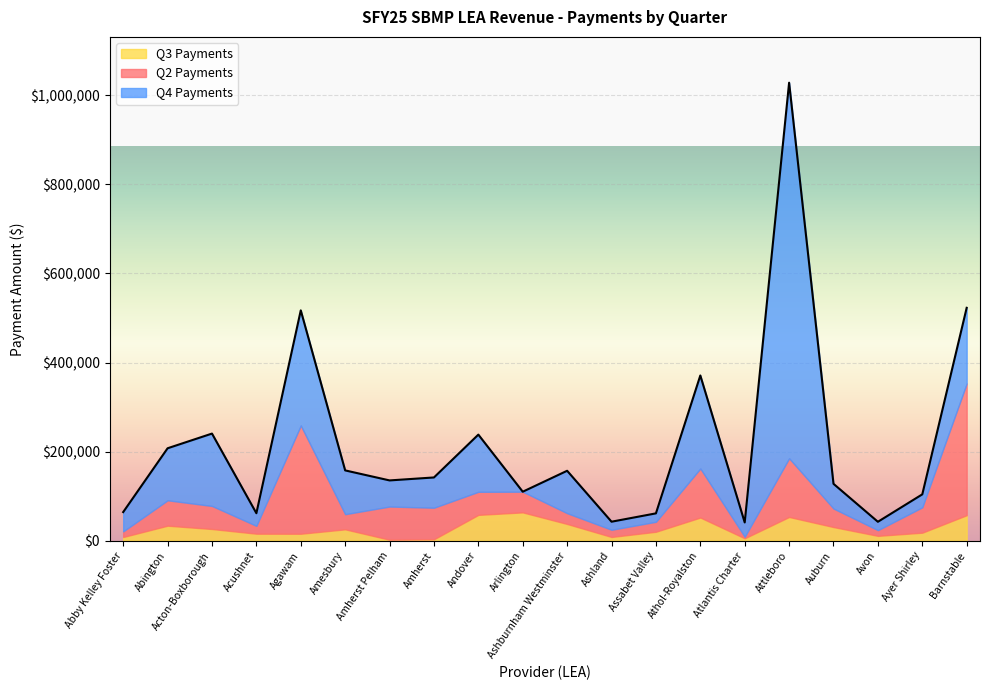

True or false: Q3 Payments has a value of 53492 at Attleboro.

True